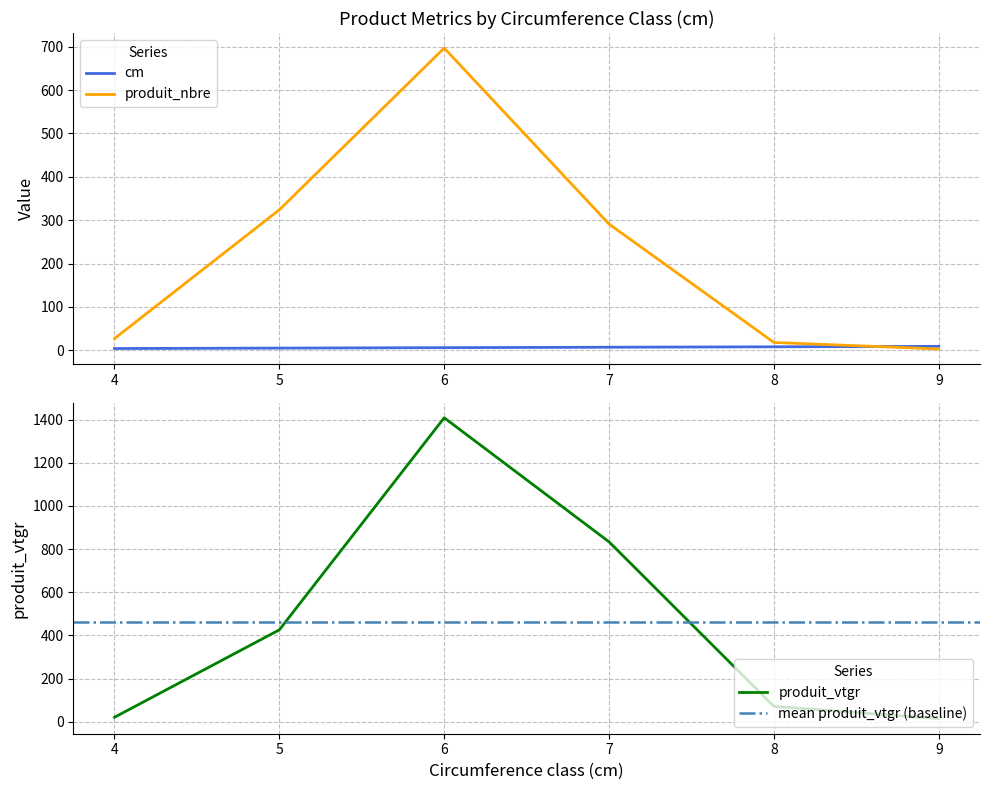

What is the average value of the cm series?

6.5